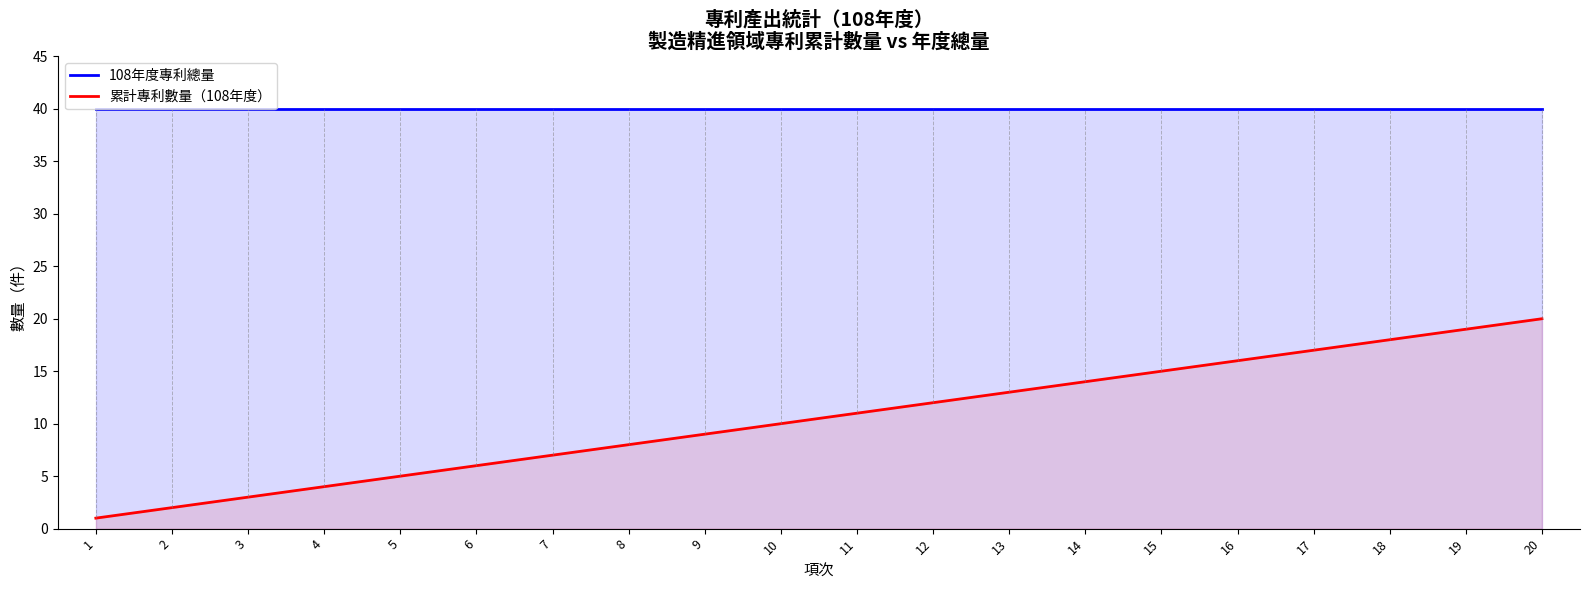

List the series in order of their overall mean, highest first.

108年度專利總量, 累計專利數量（108年度）